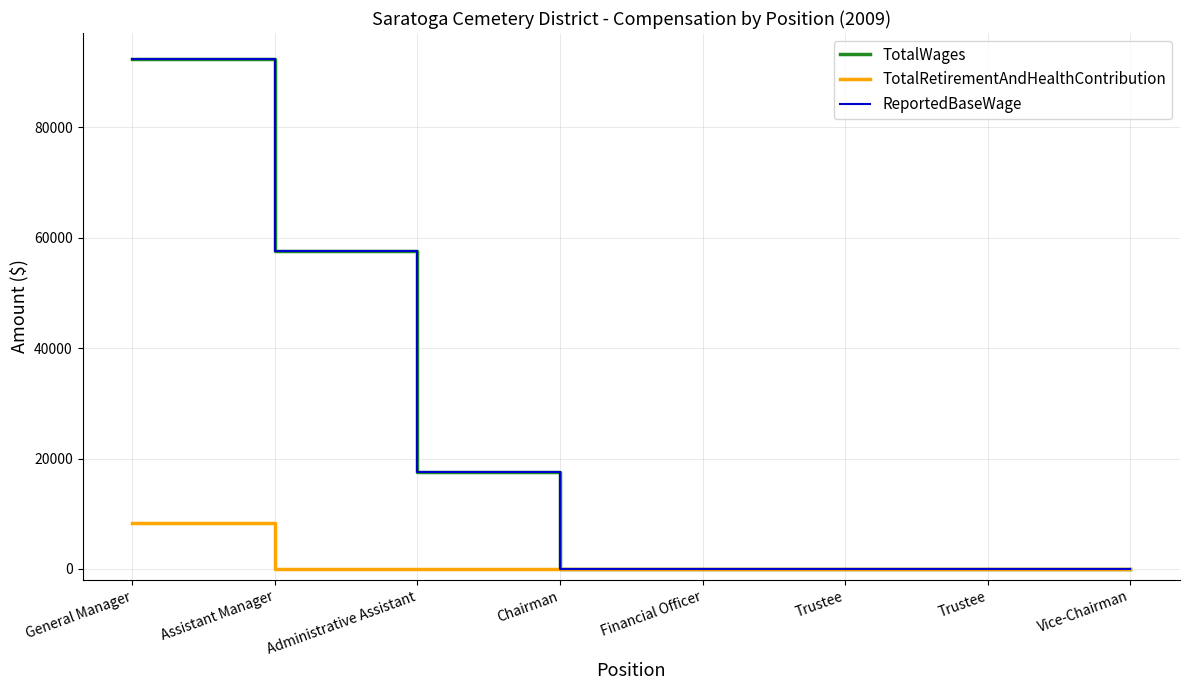

Does the chart have visible grid lines?

Yes